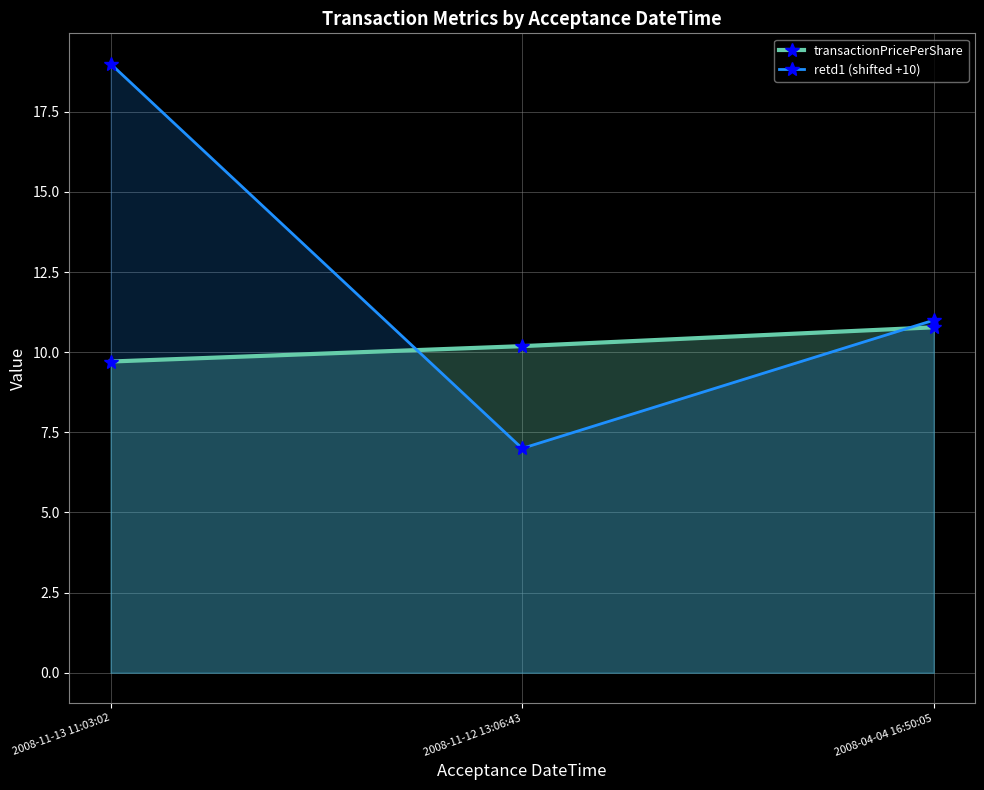

Count the transactionPricePerShare values in the range 9 to 10.

1